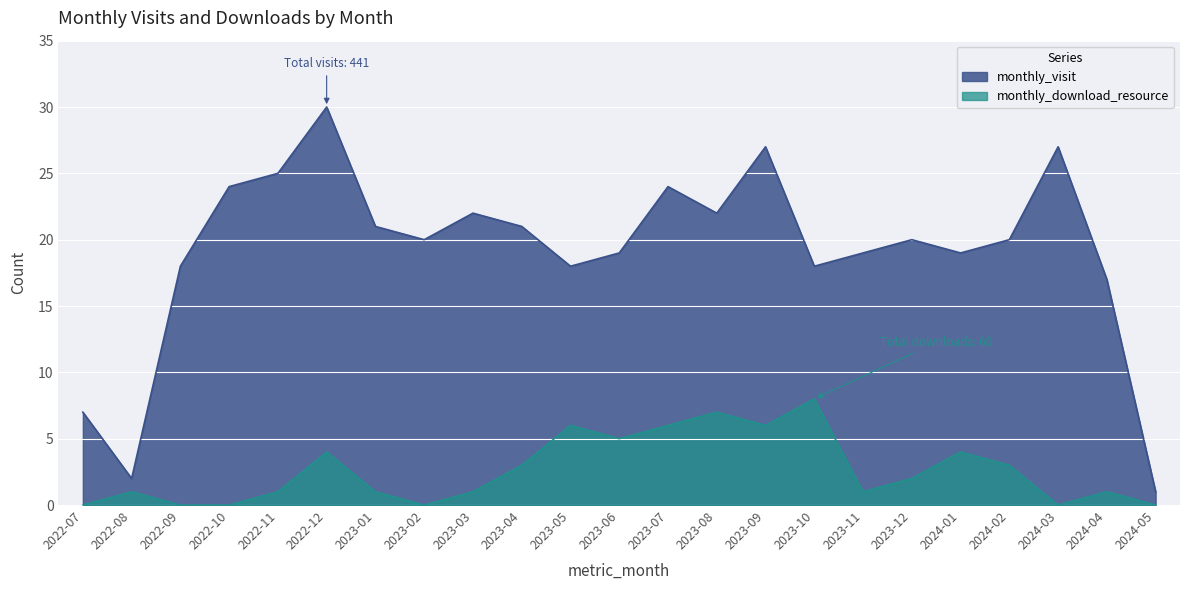

At which category is the sum across all series the highest?

2022-12